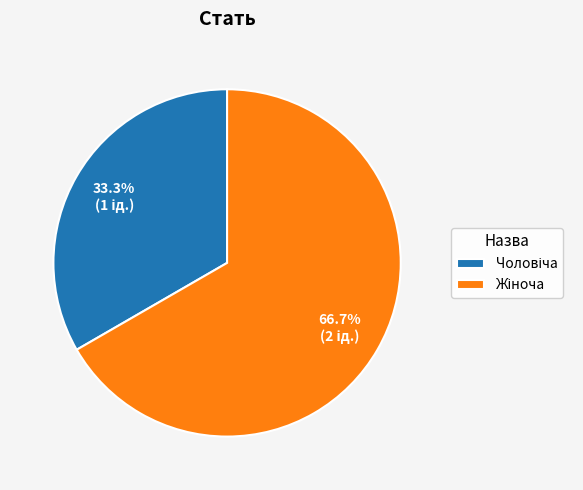

Does any single category account for the majority?

Yes